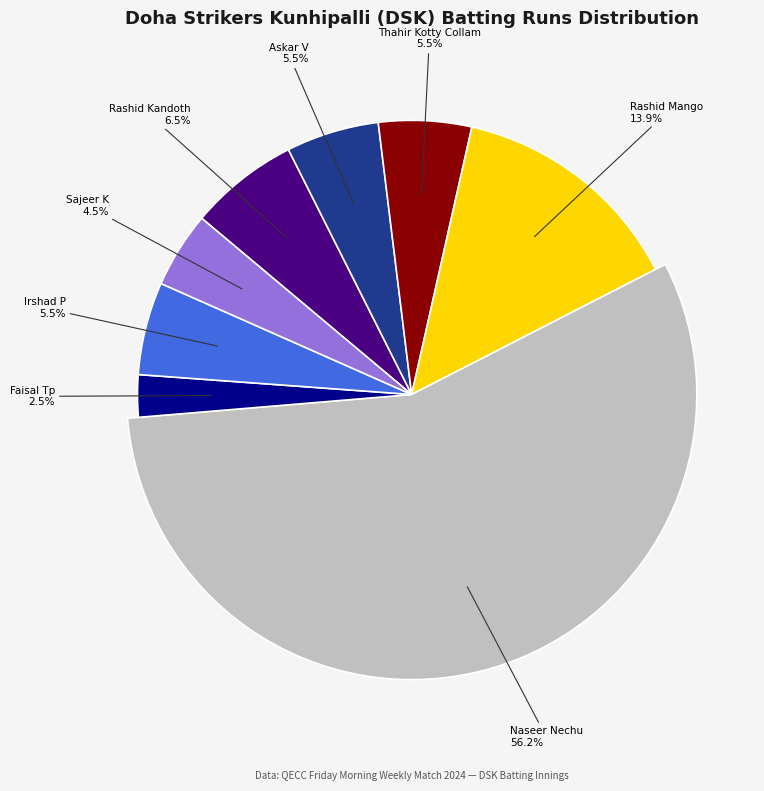

Which category accounts for the majority?

Naseer Nechu